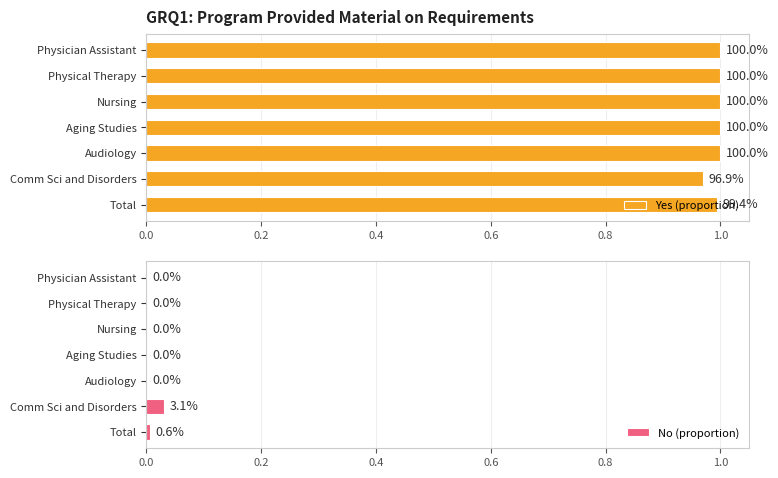

Rank the series by their maximum value, from highest to lowest.

Yes (proportion), No (proportion)